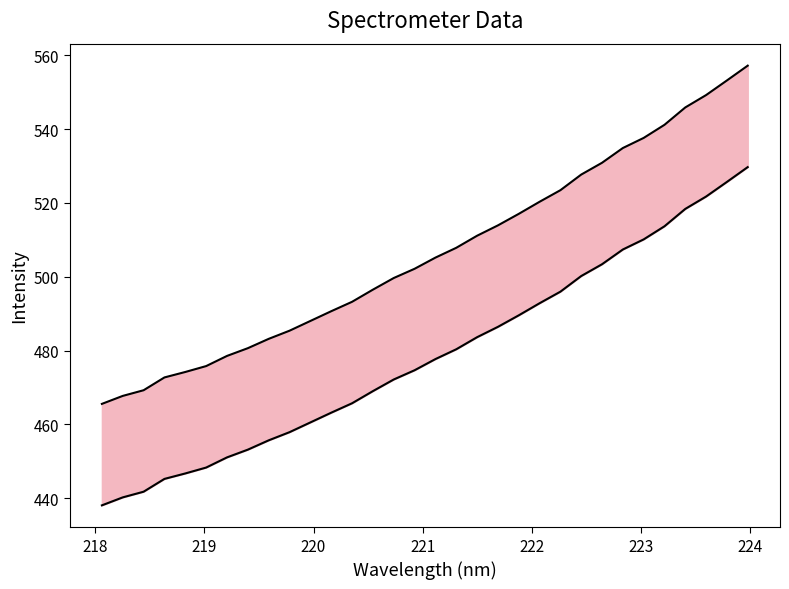

List the series in order of their overall mean, lowest first.

lower bound, upper bound